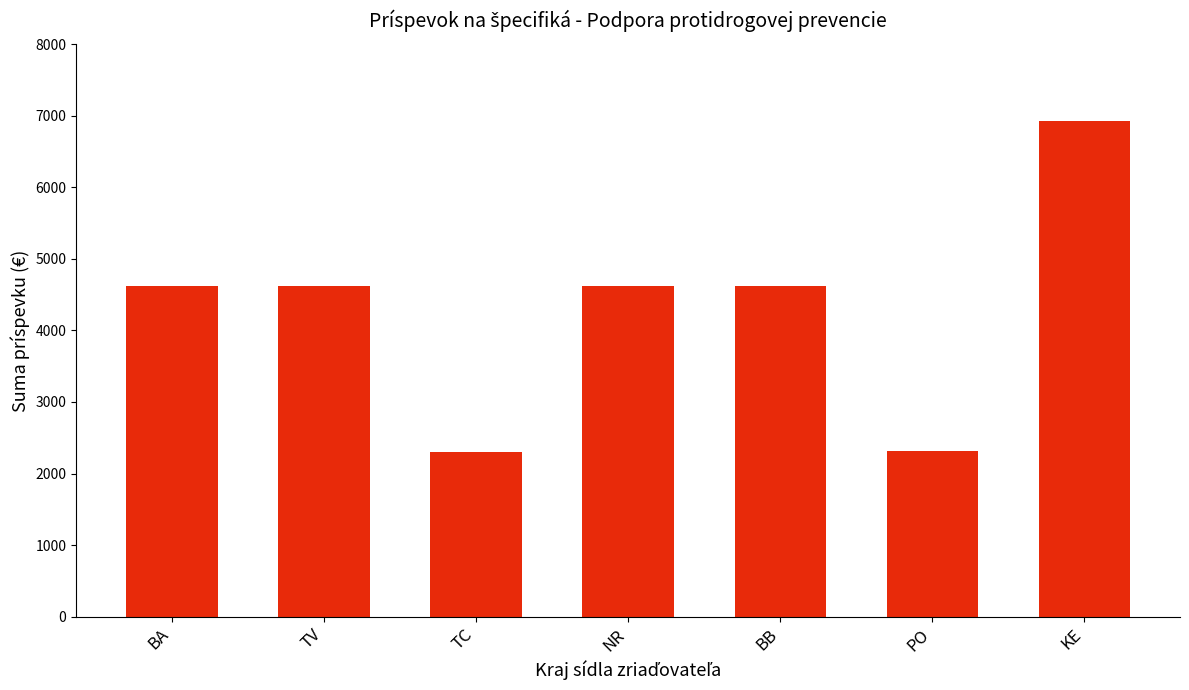

What is the label of the 7th bar from the left?

KE